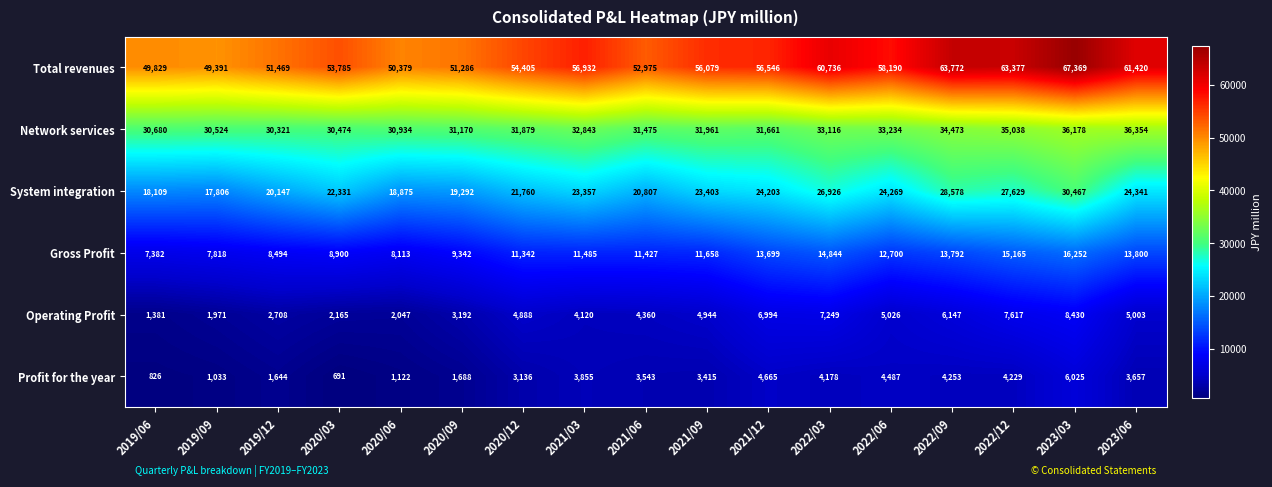

Is it true that Profit for the year equals 4487 at 2022/06?

True